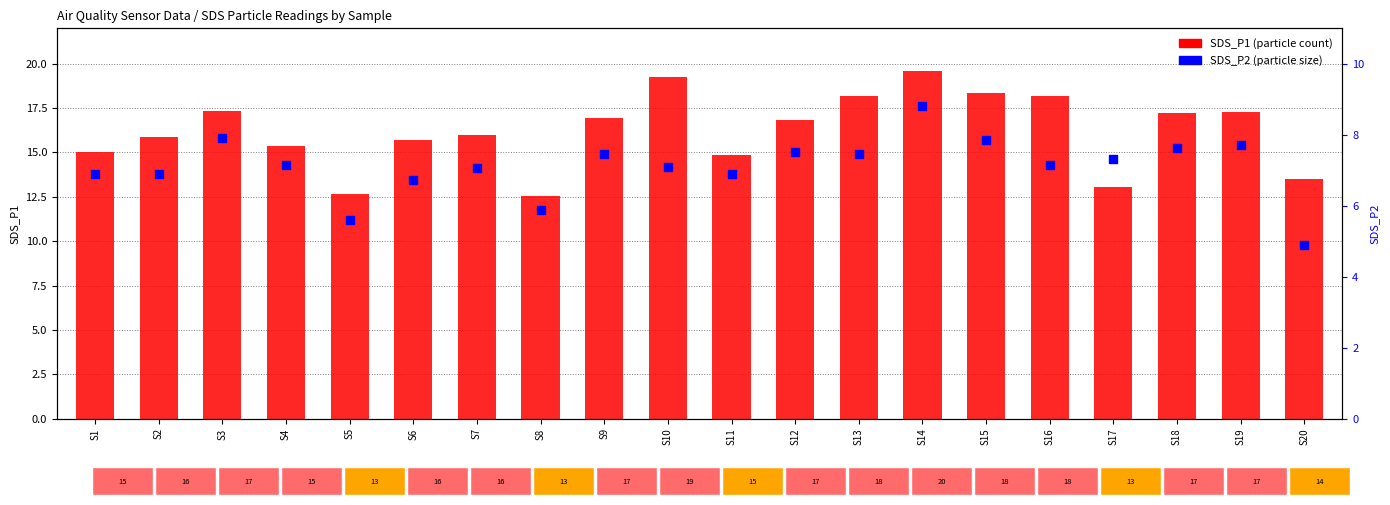

What is the total value across all series at S20?

18.4